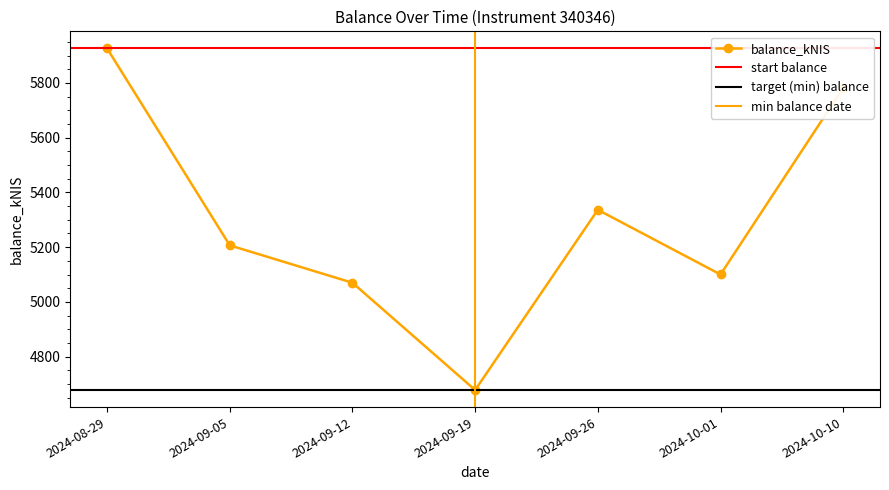

What is the minimum value shown in the chart?

4678.3